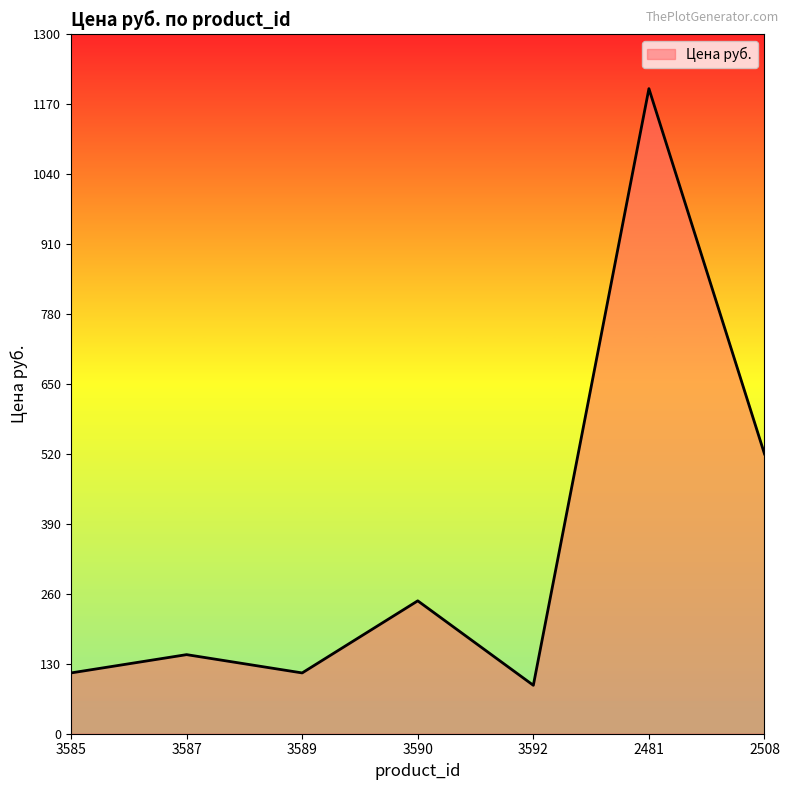

What is the change in value from 3589 to 2508?

+407